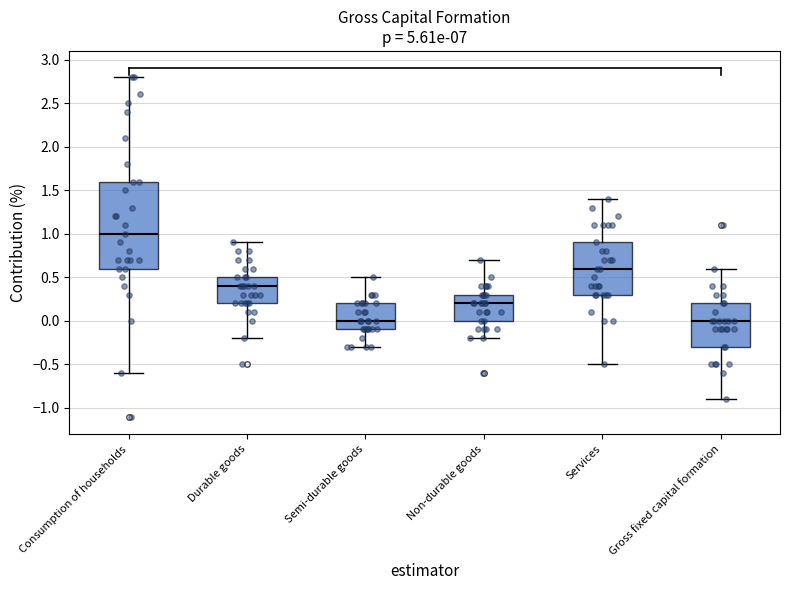

Where does the upper whisker of the box for Durable goods end on the y-axis? The values are not printed on the chart, so give them approximately, as read against the axis.

0.9